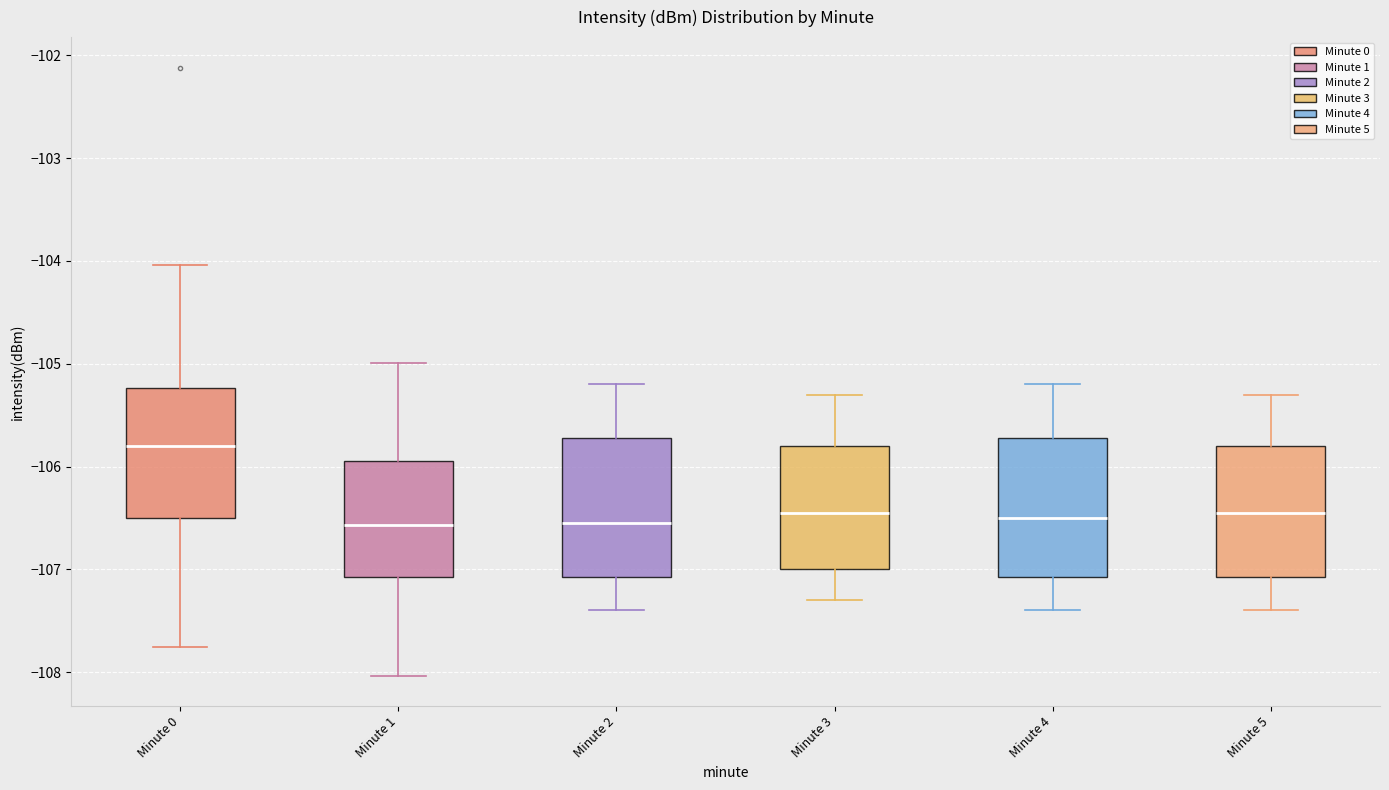

Where does the upper whisker of the box for Minute 3 end on the y-axis? The values are not printed on the chart, so give them approximately, as read against the axis.

-105.3